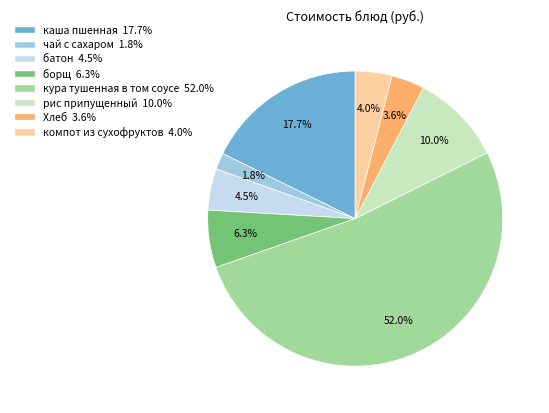

To the nearest percent, what is the difference between the largest and smallest slice percentages?

50%